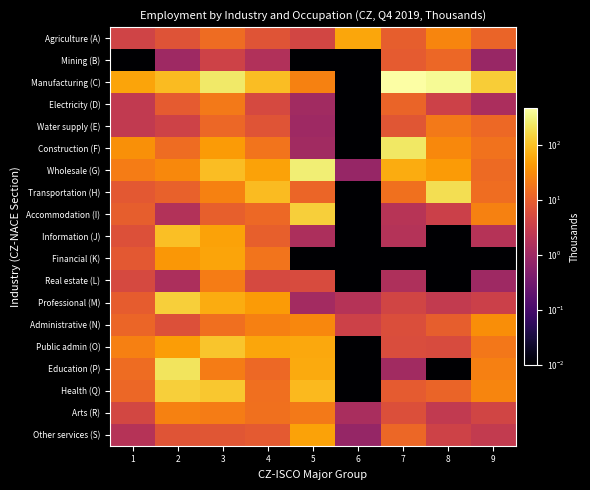

Which series has the largest total across all categories?

Manufacturing (C)